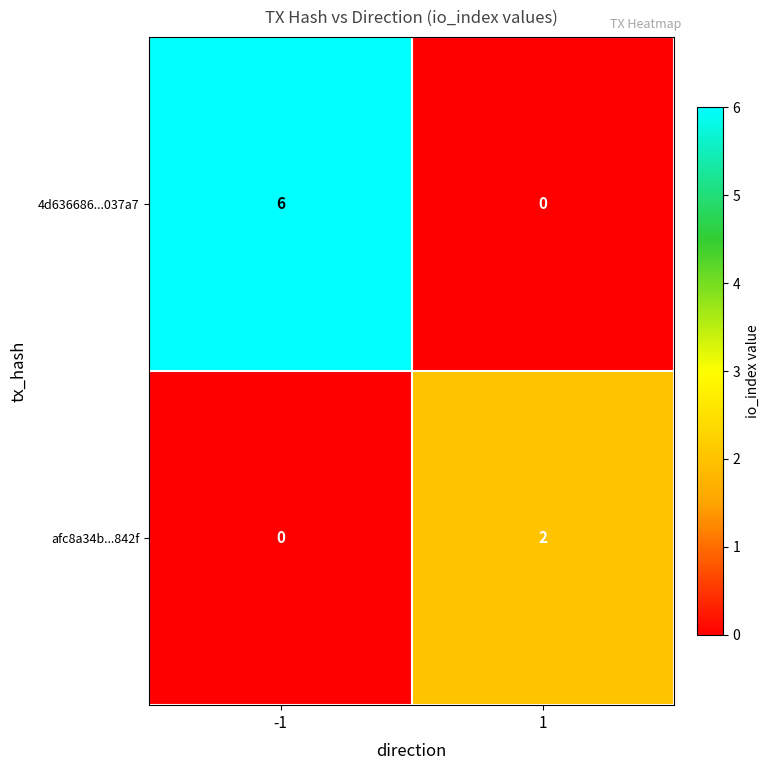

What is the highest value of the 4d636686...037a7 series?

6